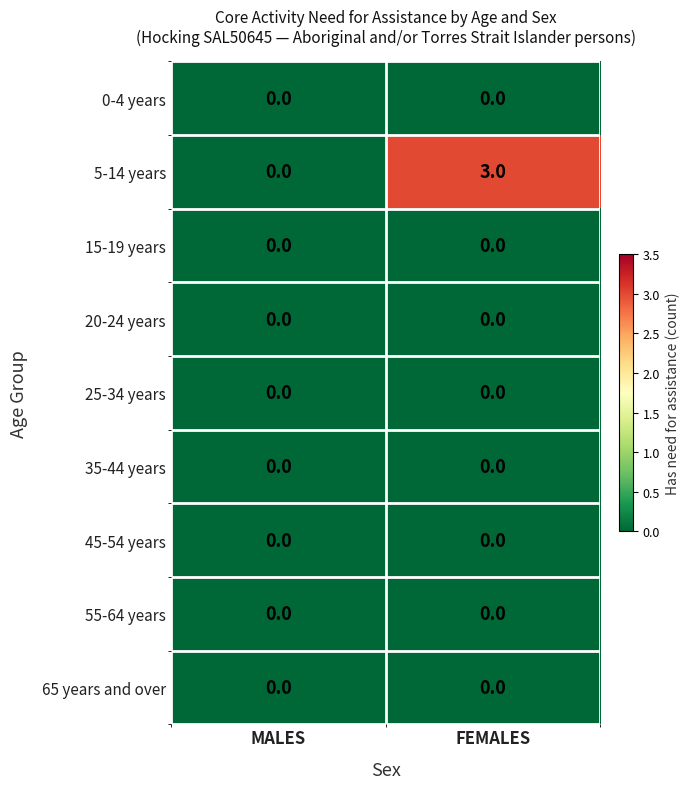

Between MALES and FEMALES, which series saw the biggest shift?

5-14 years